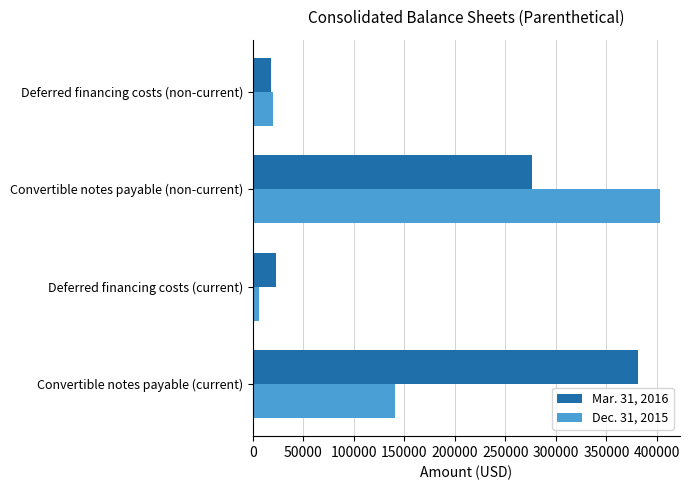

Which series has the largest total across all categories?

Mar. 31, 2016